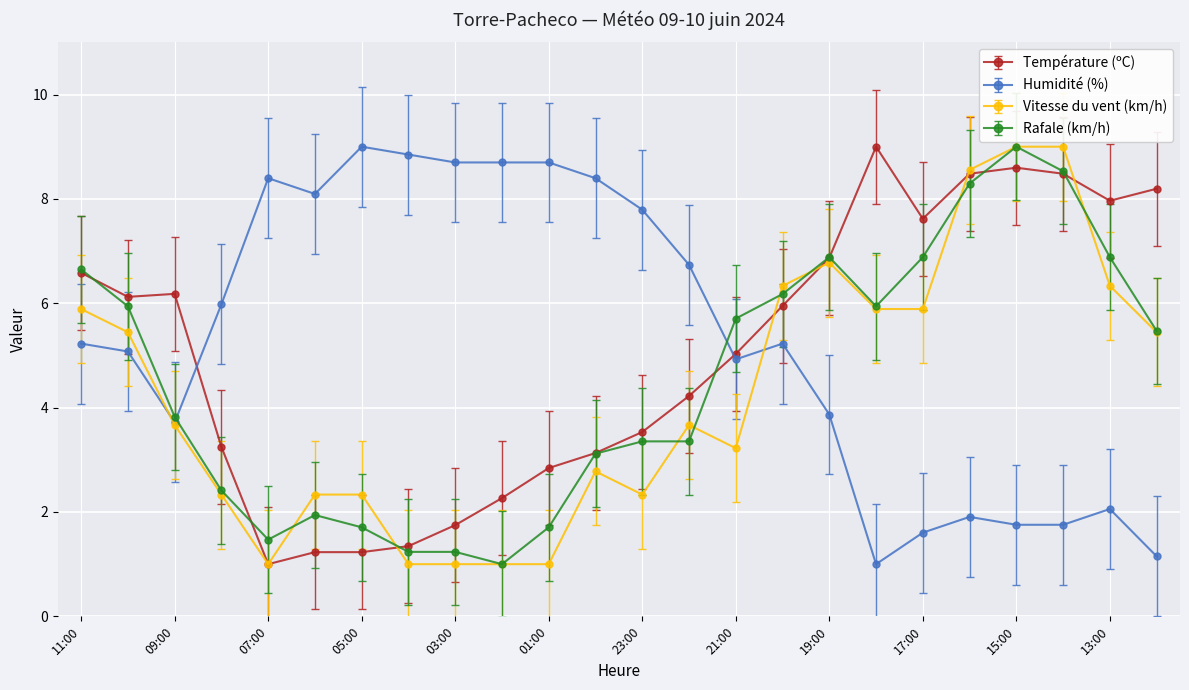

What is the value of the Humidité (%) point at the 10th from the left?

8.7